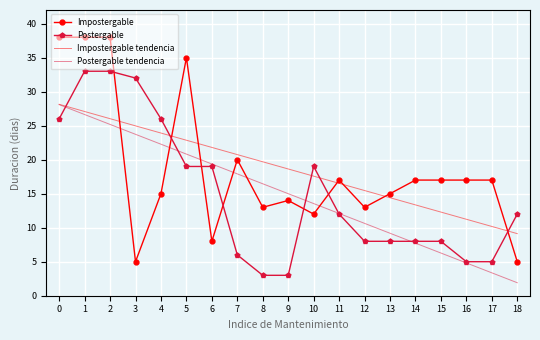

Which series has the largest range (max minus min)?

Impostergable